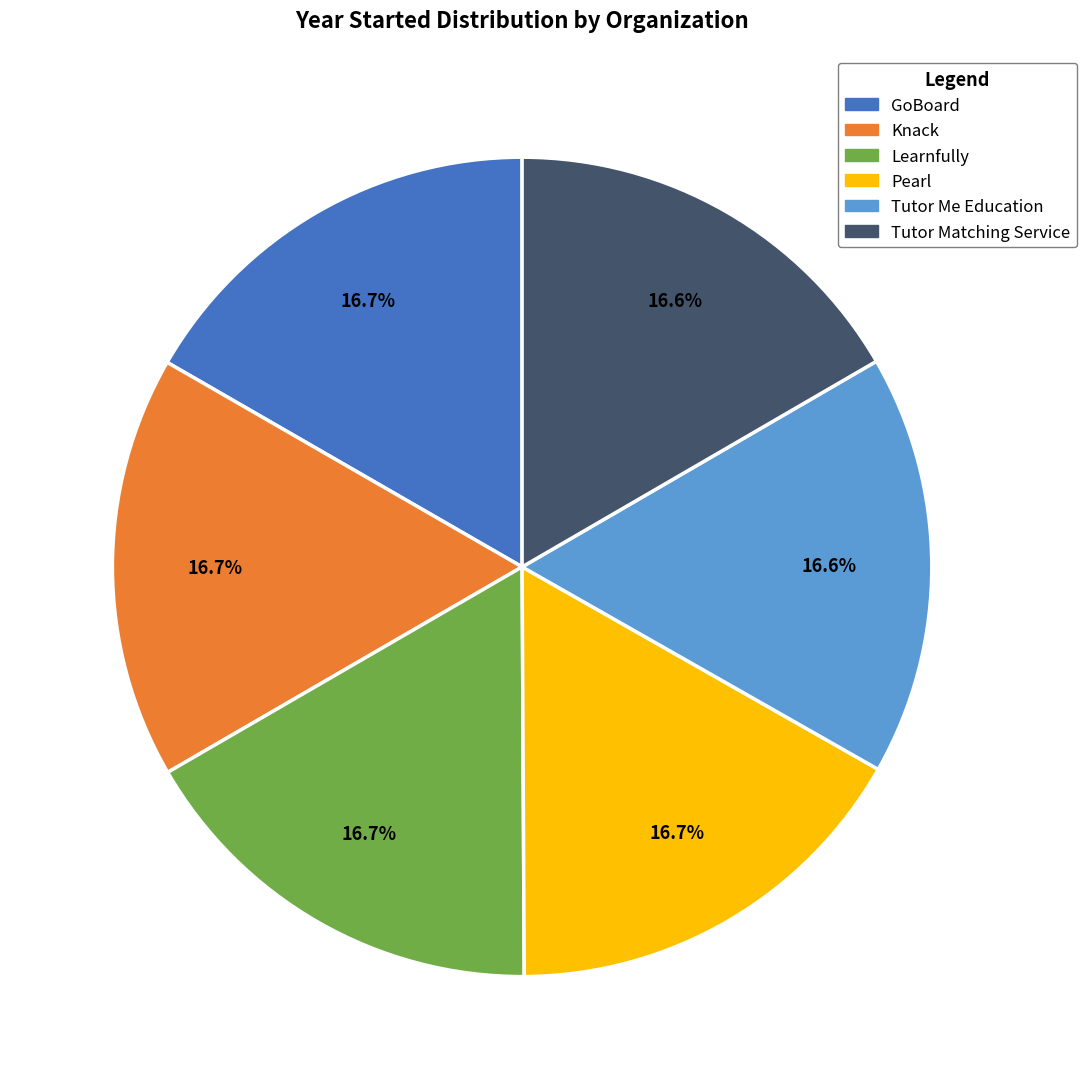

Is Knack the majority of the pie?

No